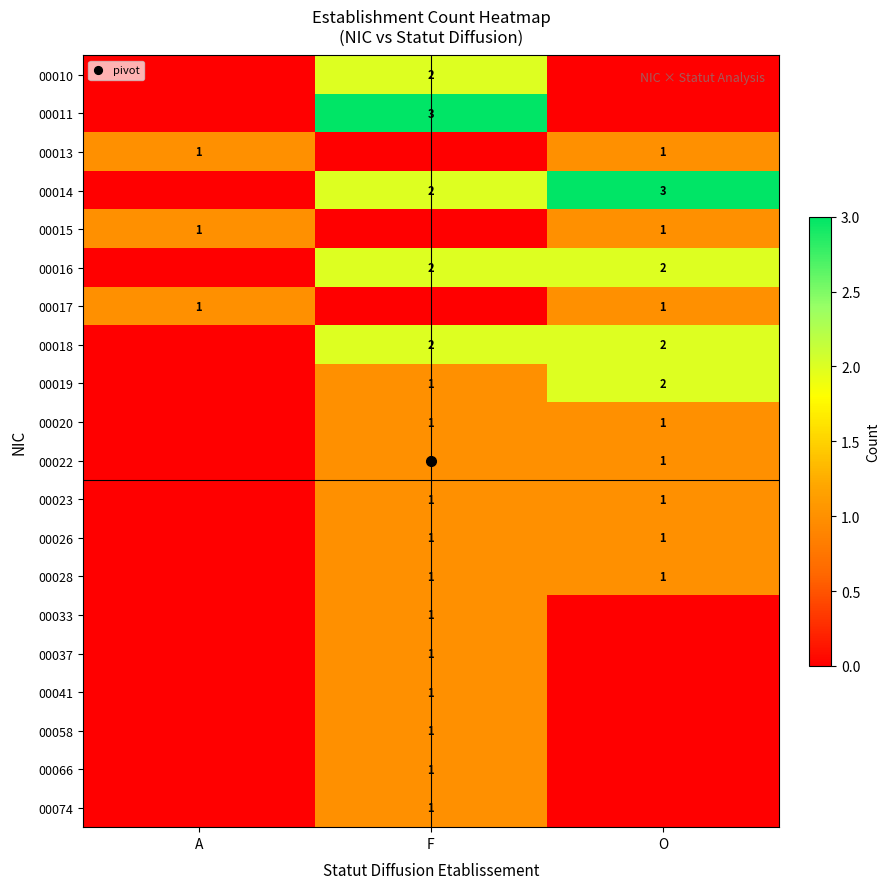

True or false: 00074 has a value of 0 at O.

True